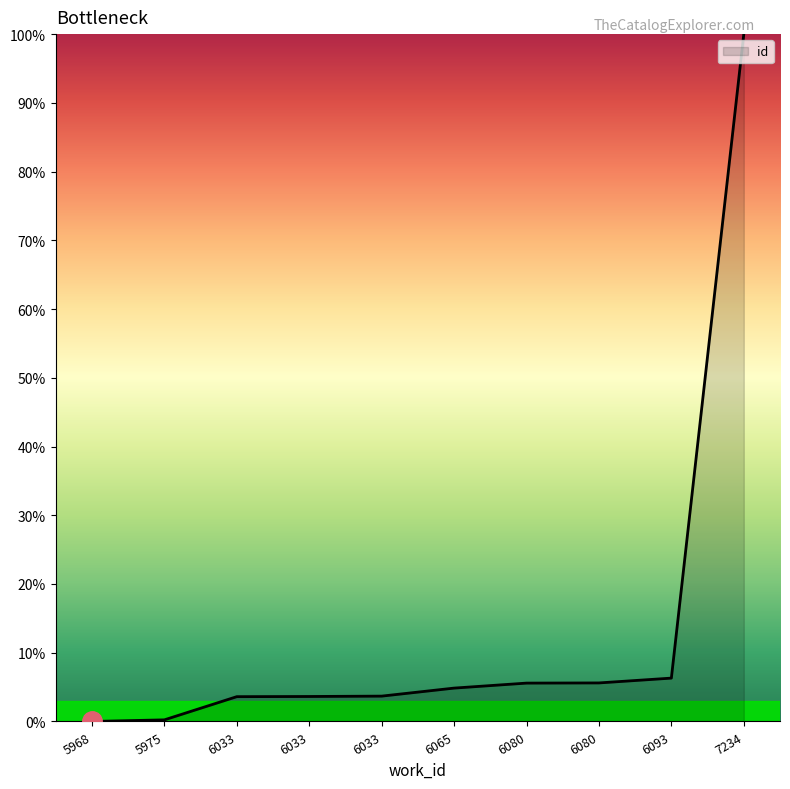

What is the difference between the maximum and second lowest values?

99.8